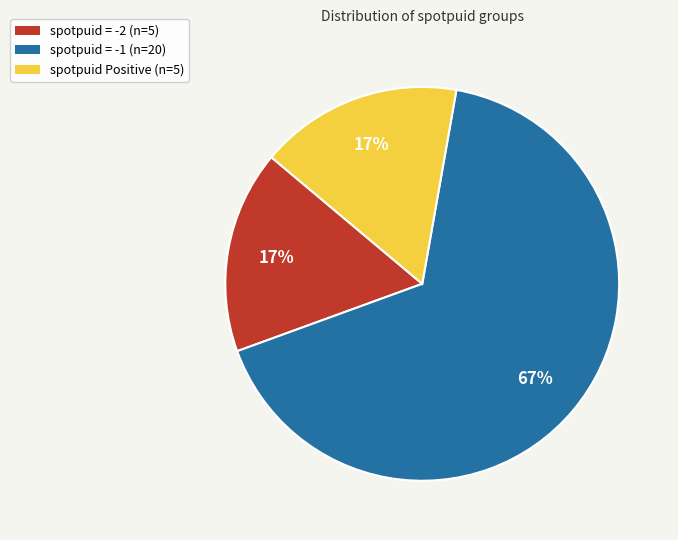

Is it true that spotpuid = -2 (n=5) is 3% of the pie?

False